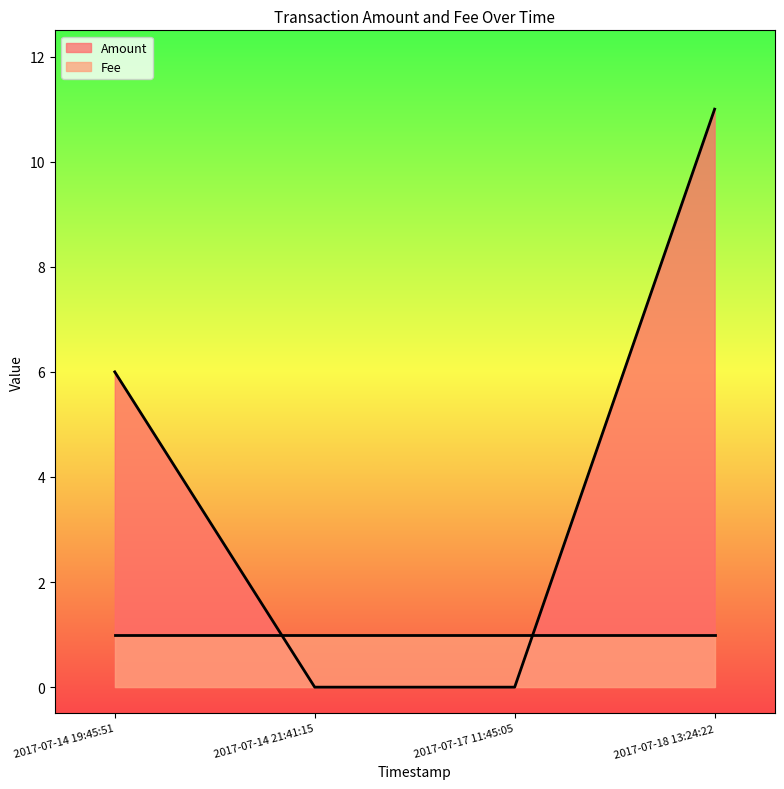

How many categories are shown in the chart?

4